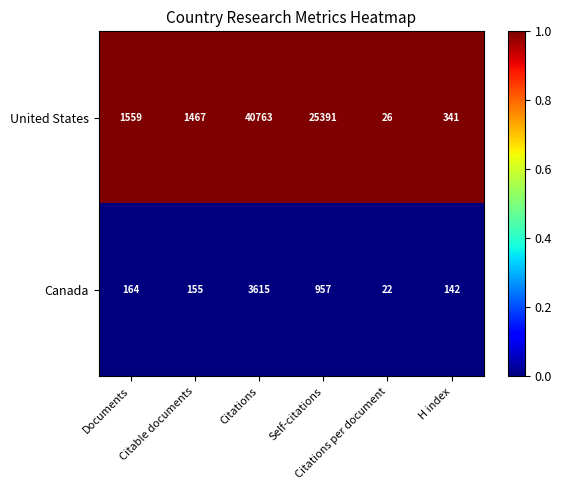

What is the maximum value shown in the chart?

40763